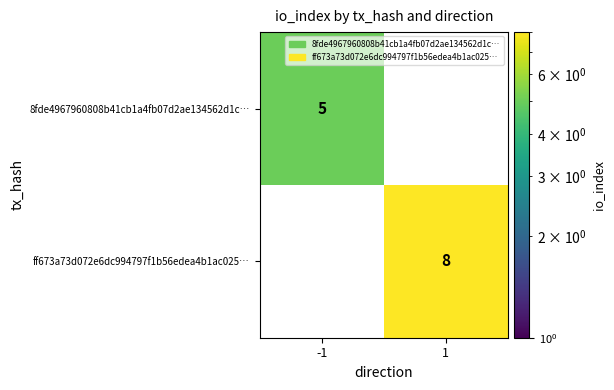

Is it true that 8fde4967960808b41cb1a4fb07d2ae134562d1c… equals 3 at 1?

False